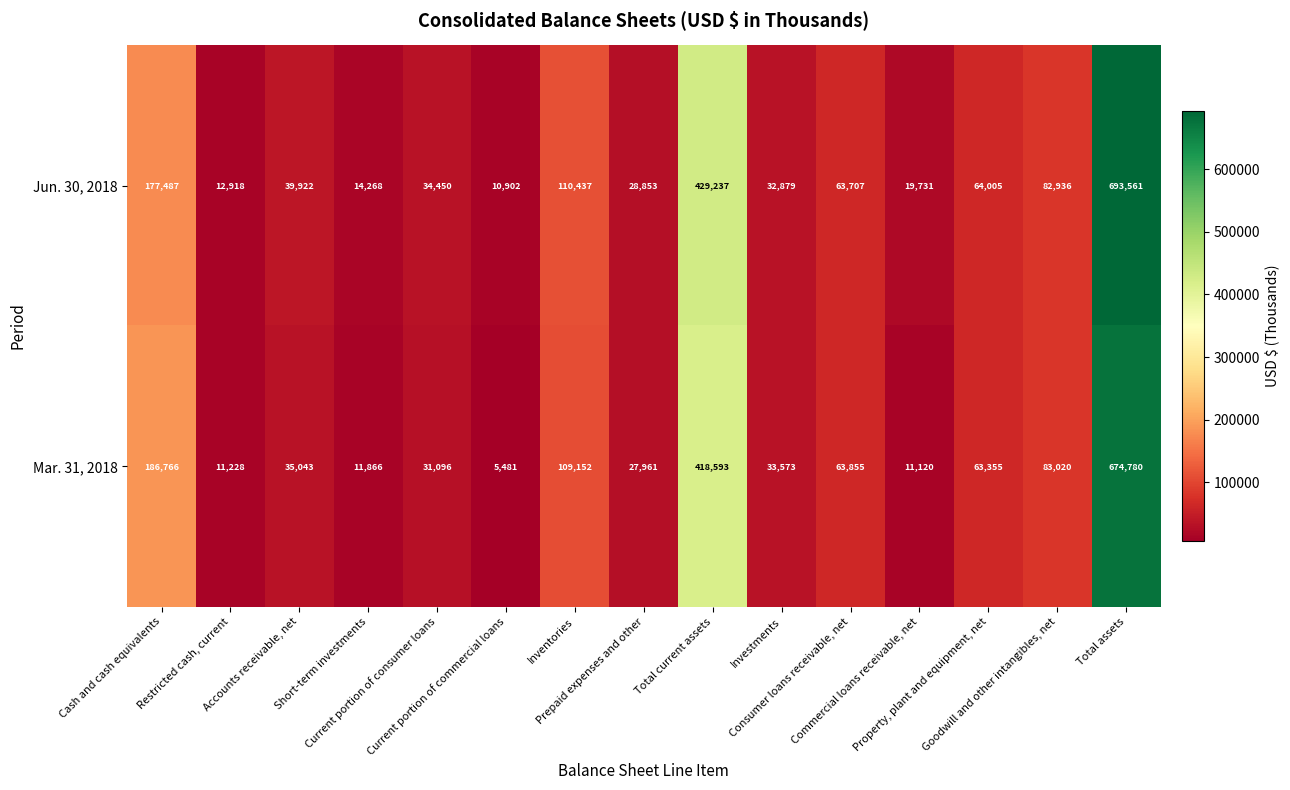

How many series are shown in this chart?

2